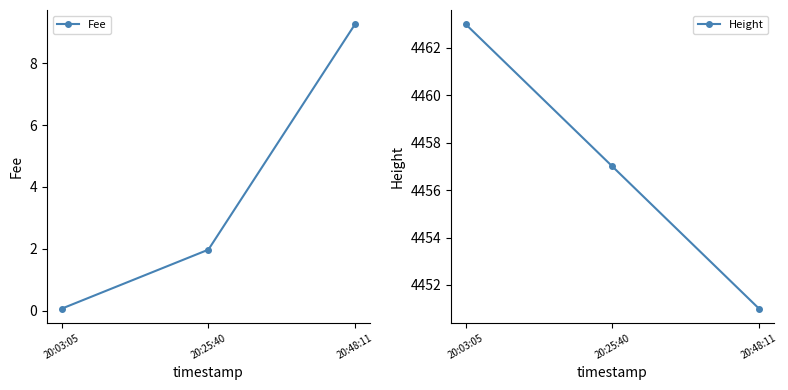

What is the label of the 1st point from the right?

20:48:11